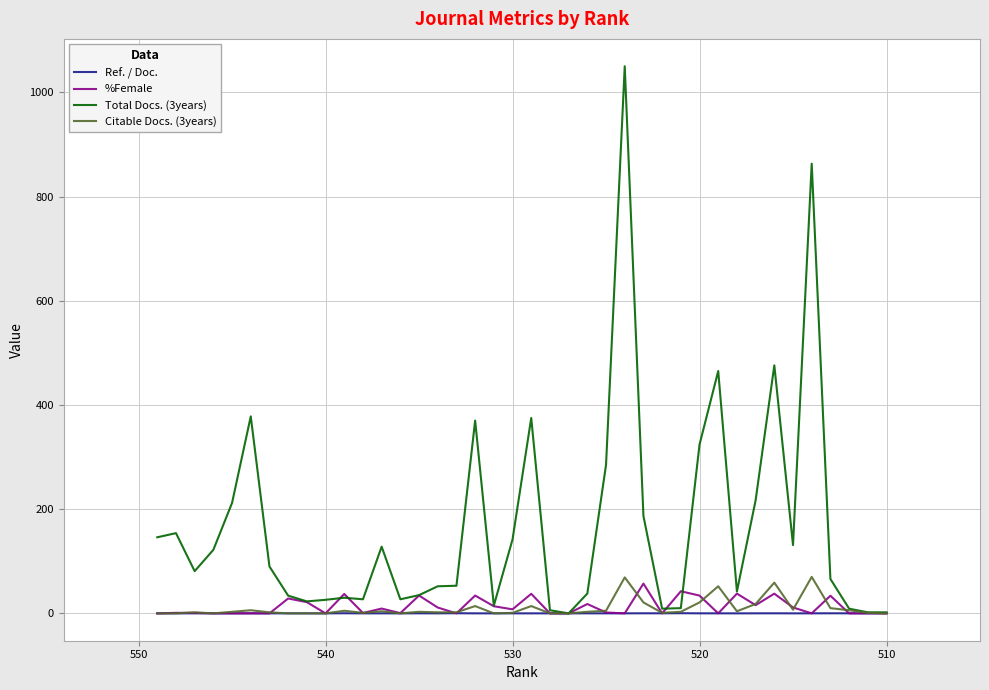

True or false: Ref. / Doc. has more than 0 interior local peaks.

True